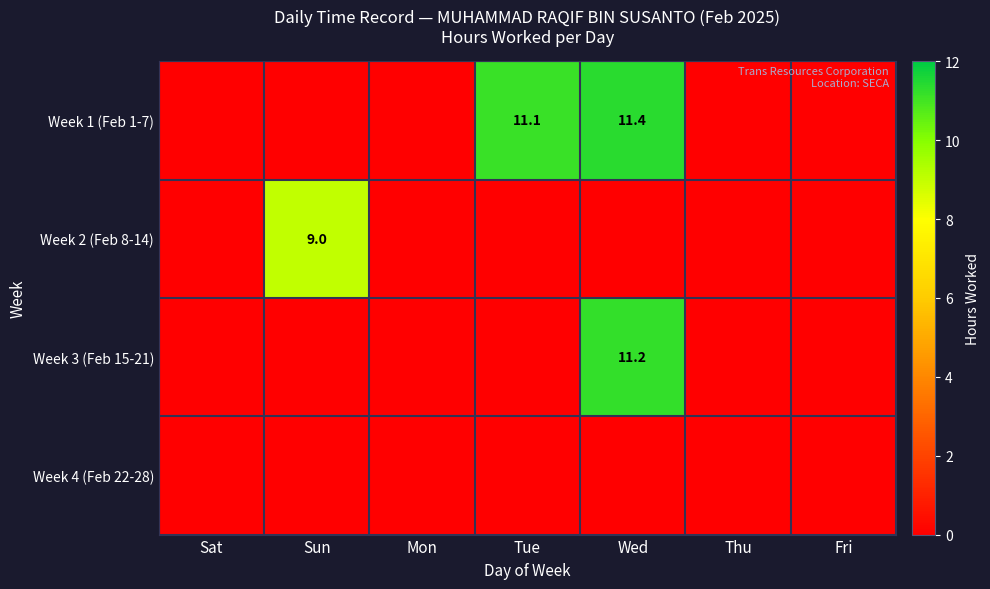

True or false: Week 1 (Feb 1-7) has a value of 11.1 at Tue.

True